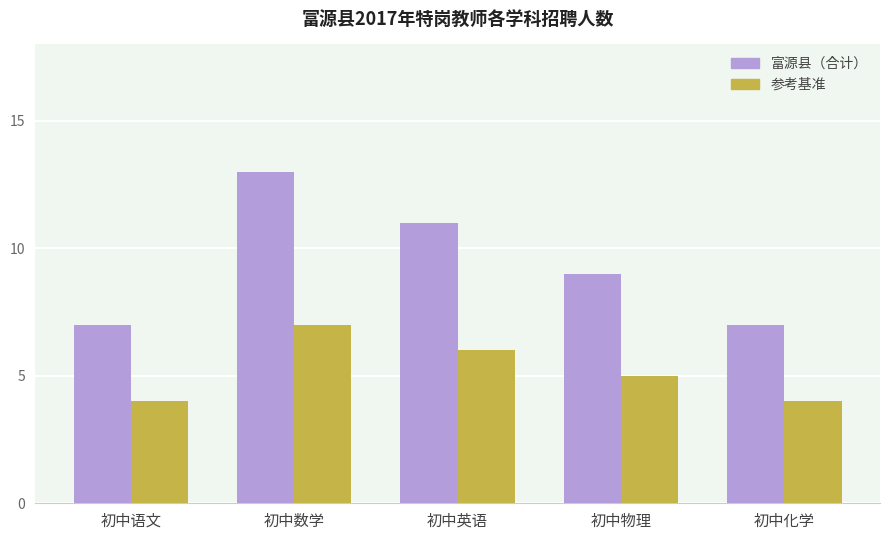

What value does the 参考基准 series have at 初中化学?

4